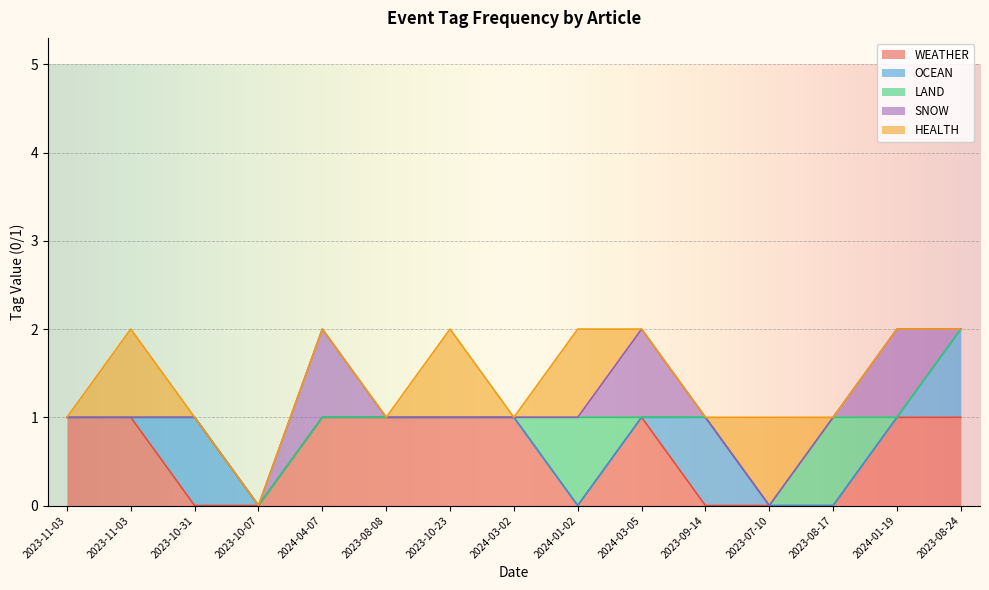

At which category does the chart reach its peak across all series?

2023-11-03